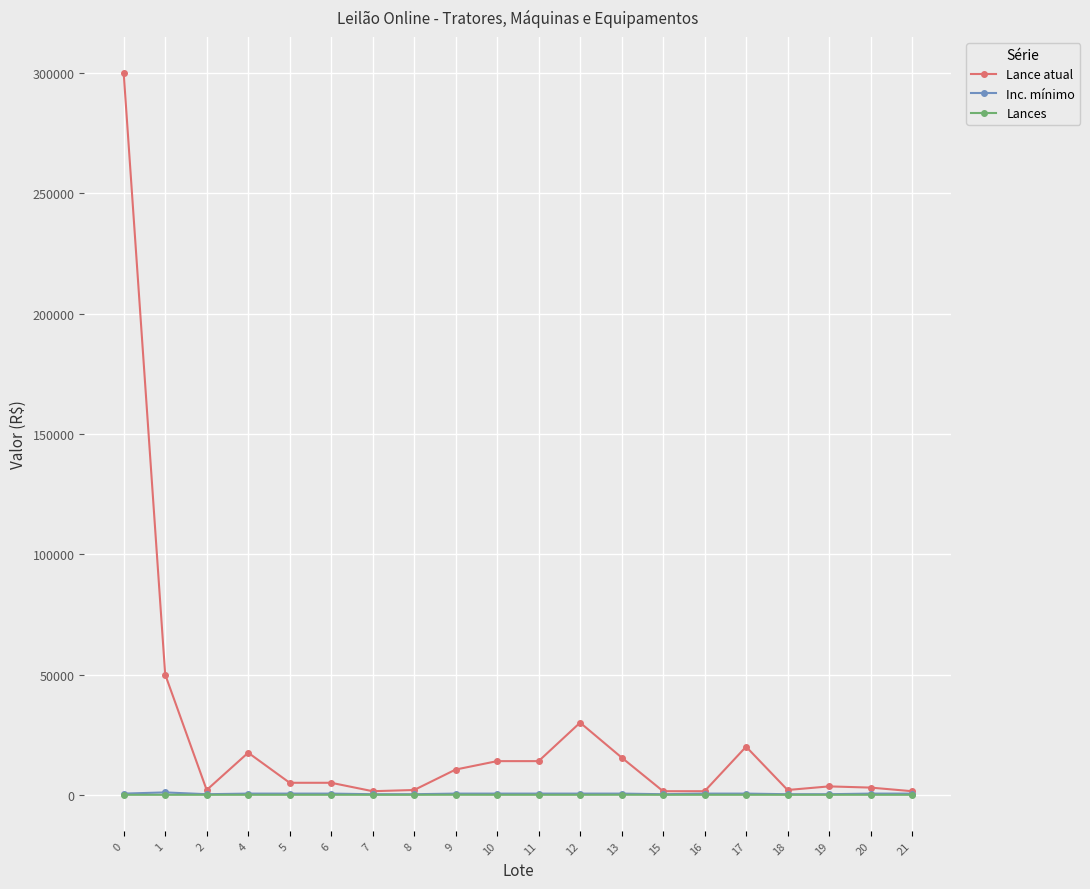

Count the number of data series in this chart.

3